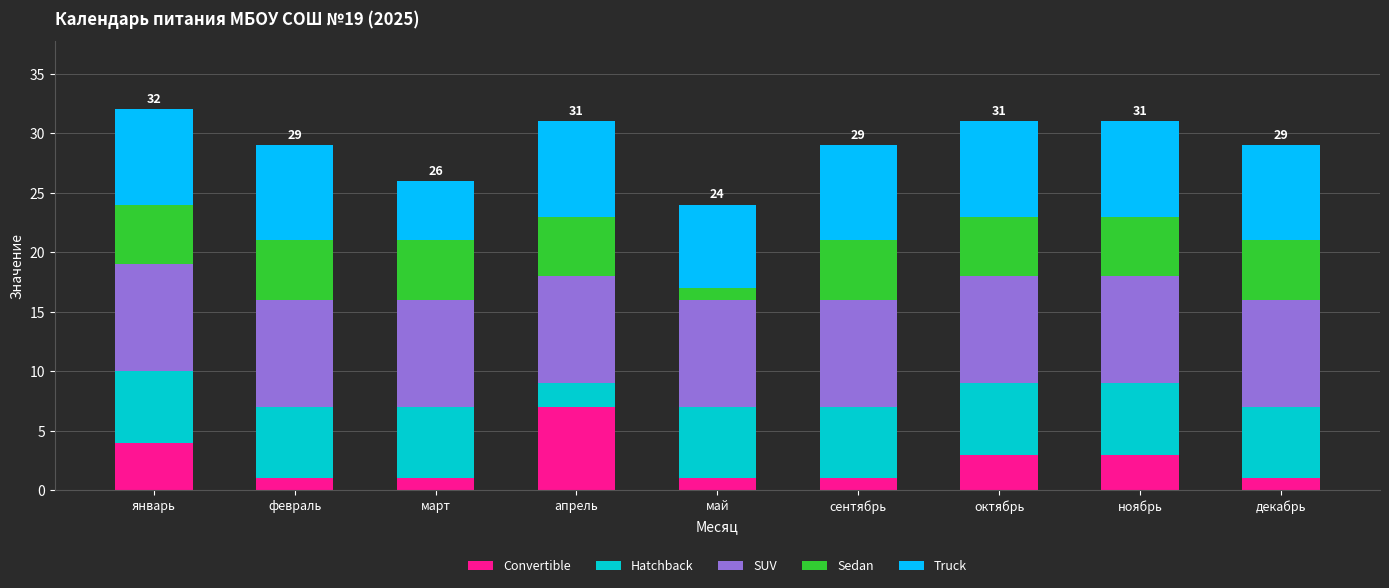

Which category has the highest value in the Convertible series?

апрель